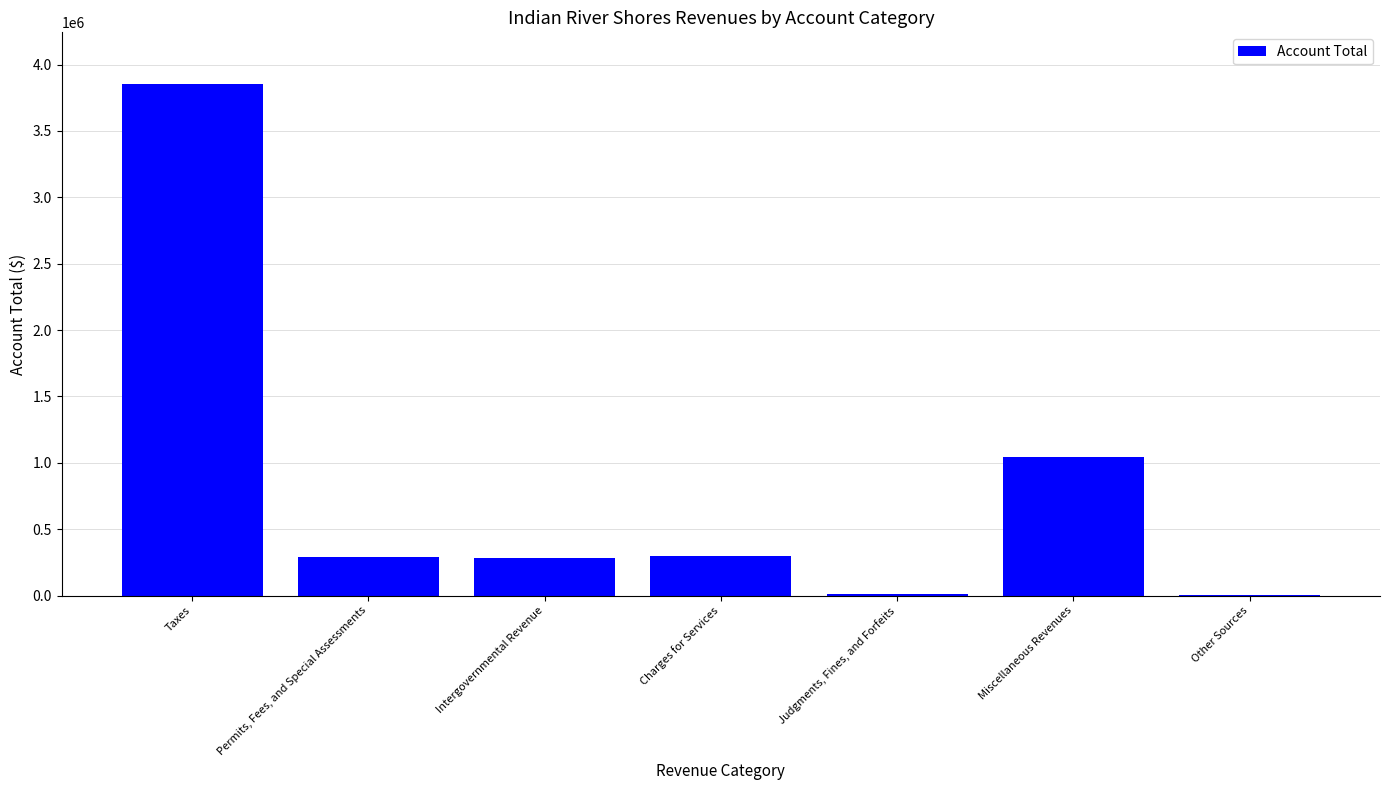

What is the average value?

827667